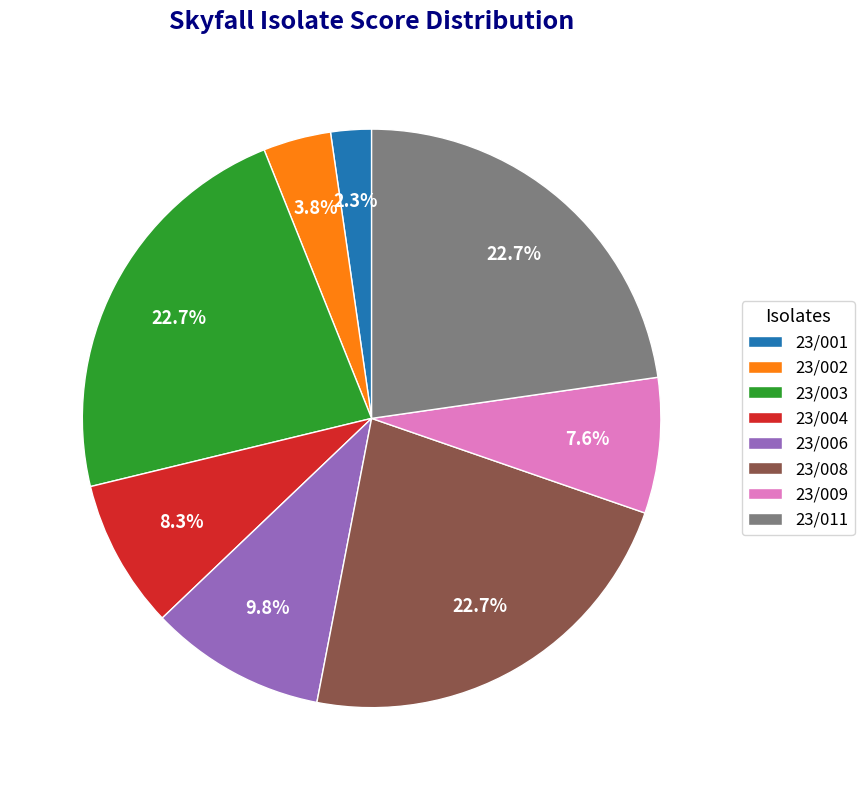

Between 23/003 and 23/006, which is larger?

23/003